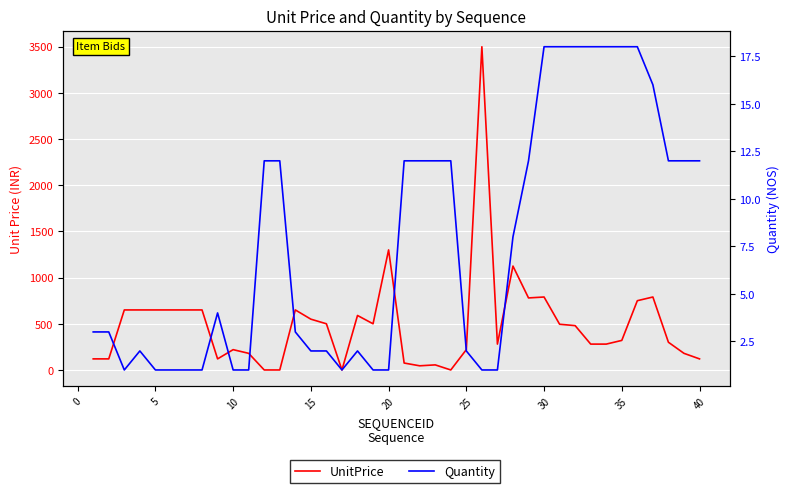

At which label does Quantity reach its minimum?

5